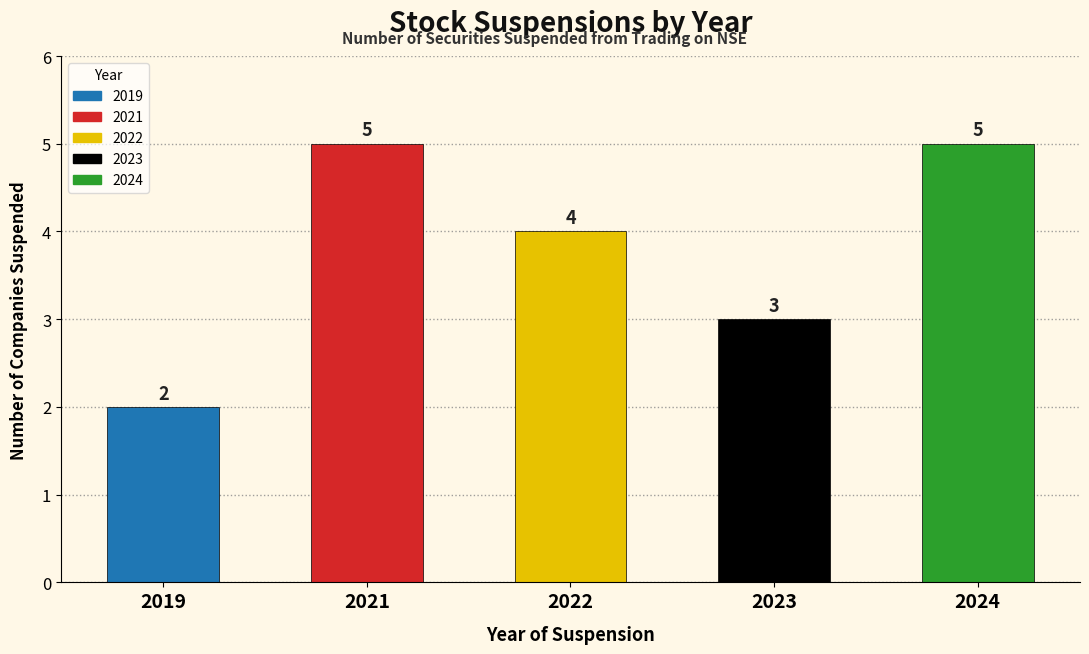

True or false: the data shows 2 at 2019.

True